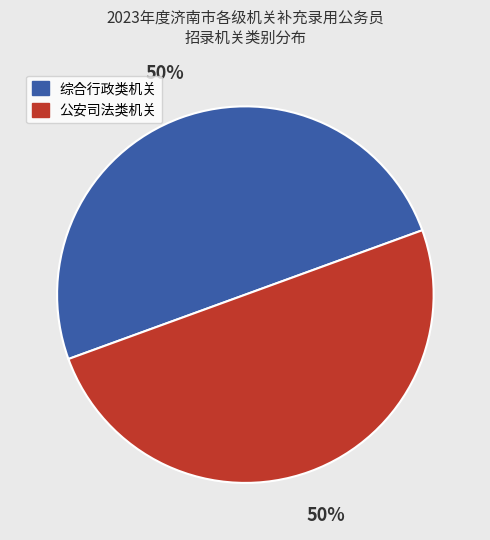

To the nearest percent, what percentage of the pie is 综合行政类机关?

50%